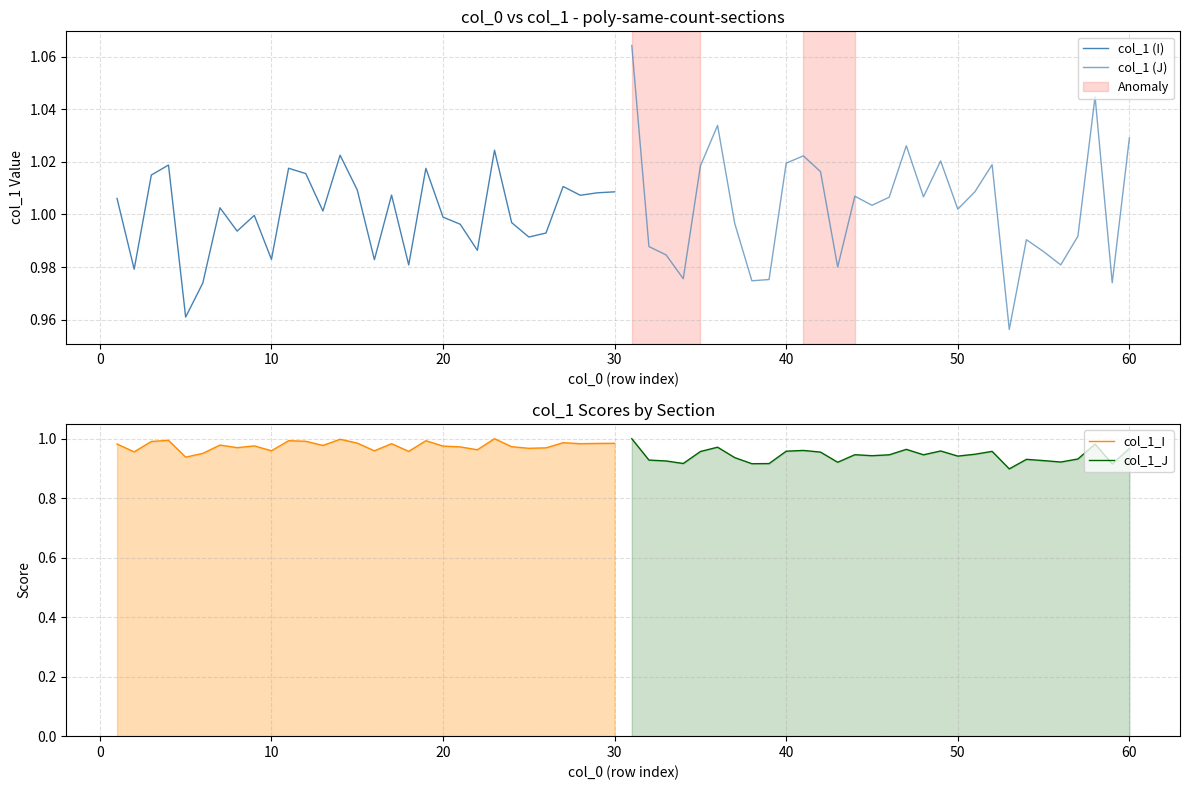

Which series has the largest range (max minus min)?

col_1 (J)